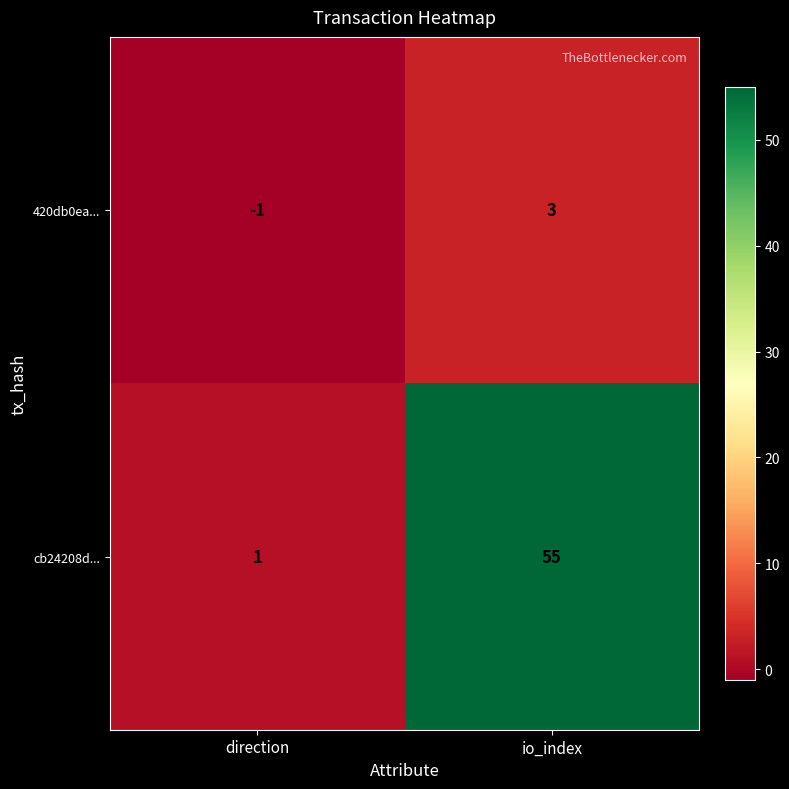

At io_index, list the series in order from largest to smallest.

cb24208d..., 420db0ea...